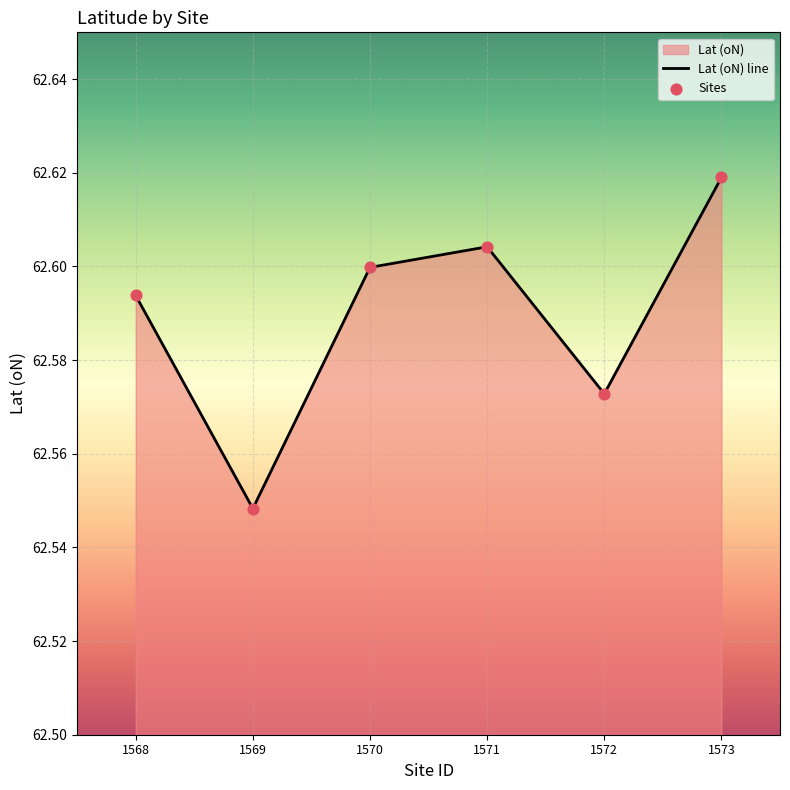

What is the change in value from 1569 to 1573?

+0.1